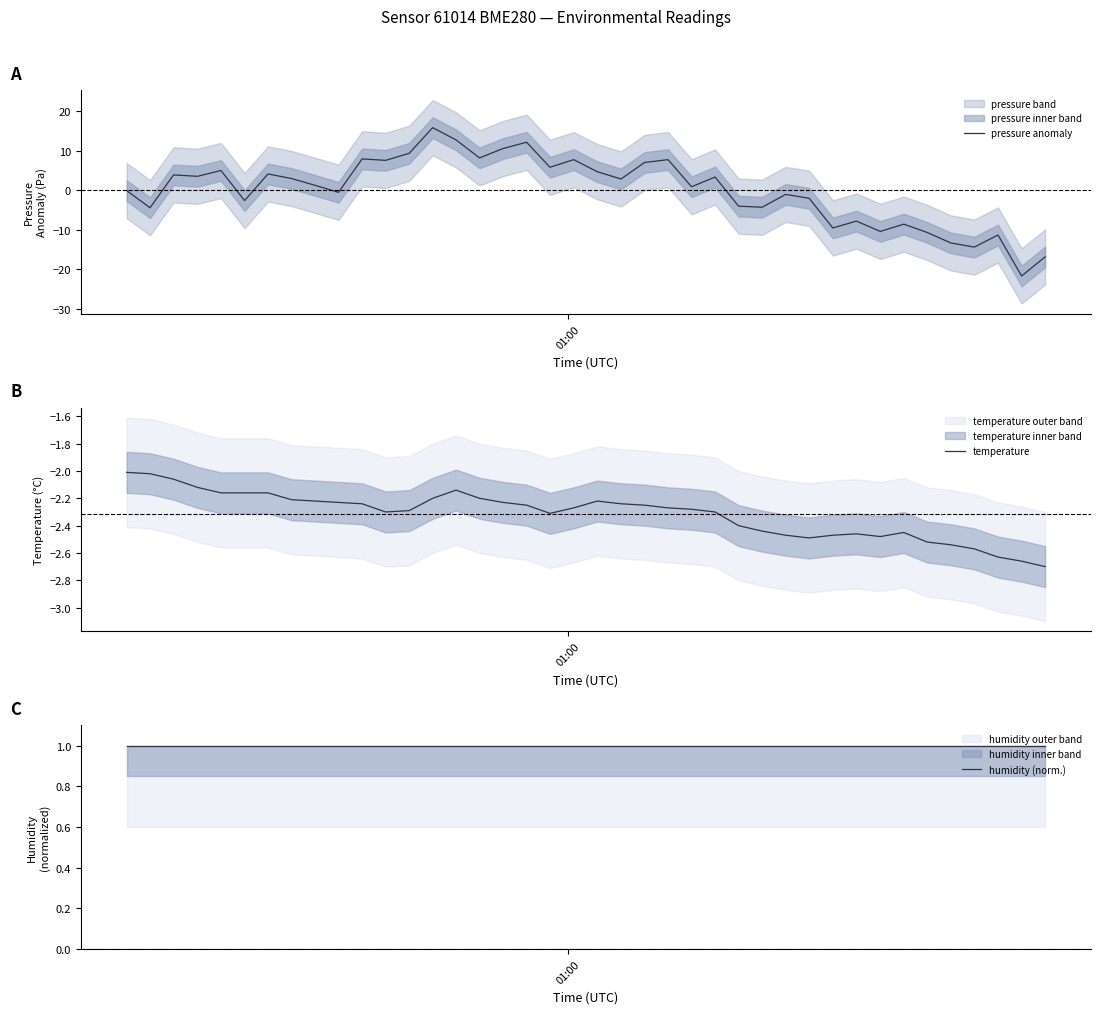

After their last crossing, which series has the higher values: humidity (norm.) or pressure anomaly?

humidity (norm.)